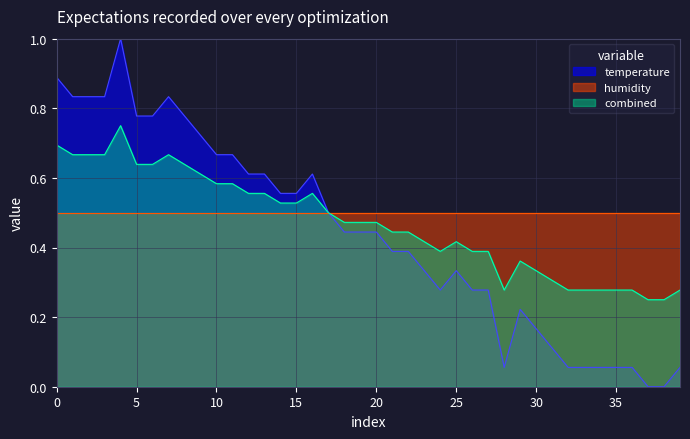

What is the maximum value shown in the chart?

1.0